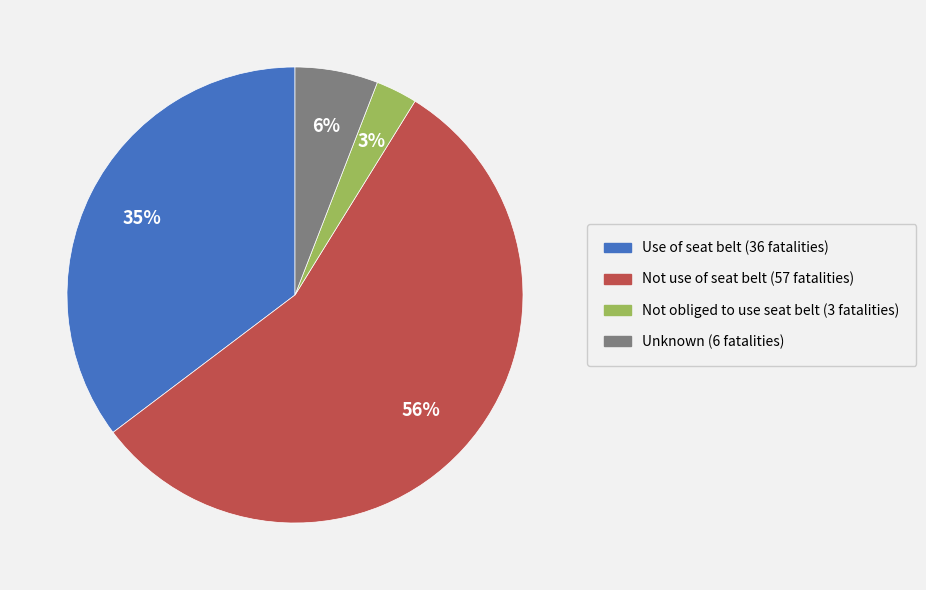

Which category has the biggest portion of the pie?

Not use of seat belt